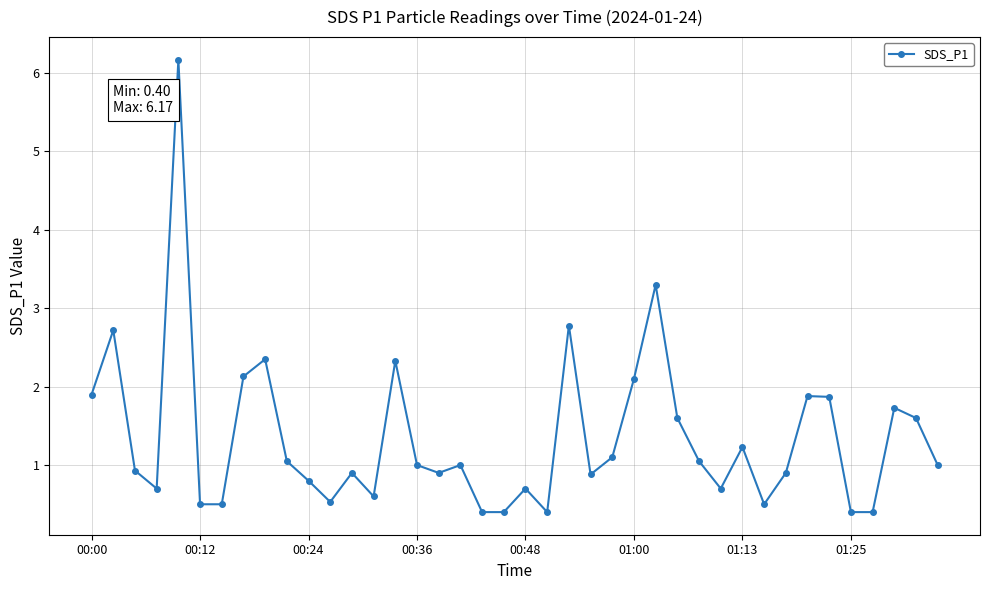

What is the smallest value displayed?

0.4